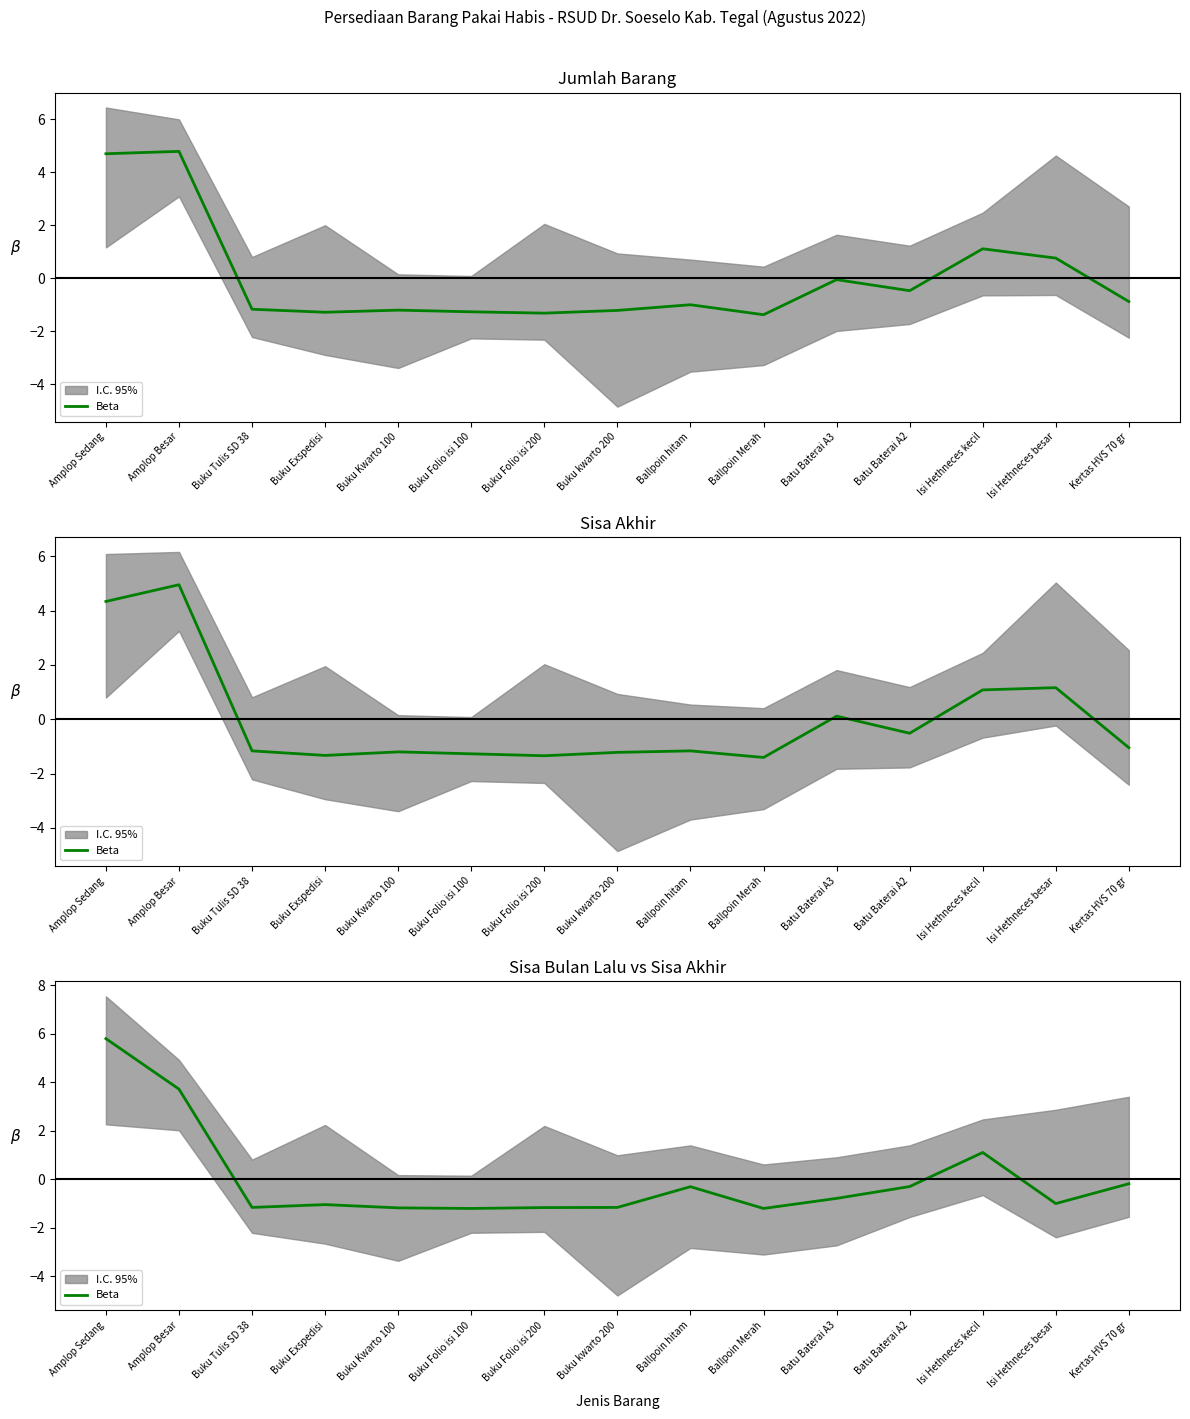

How many lines are shown in the chart?

1